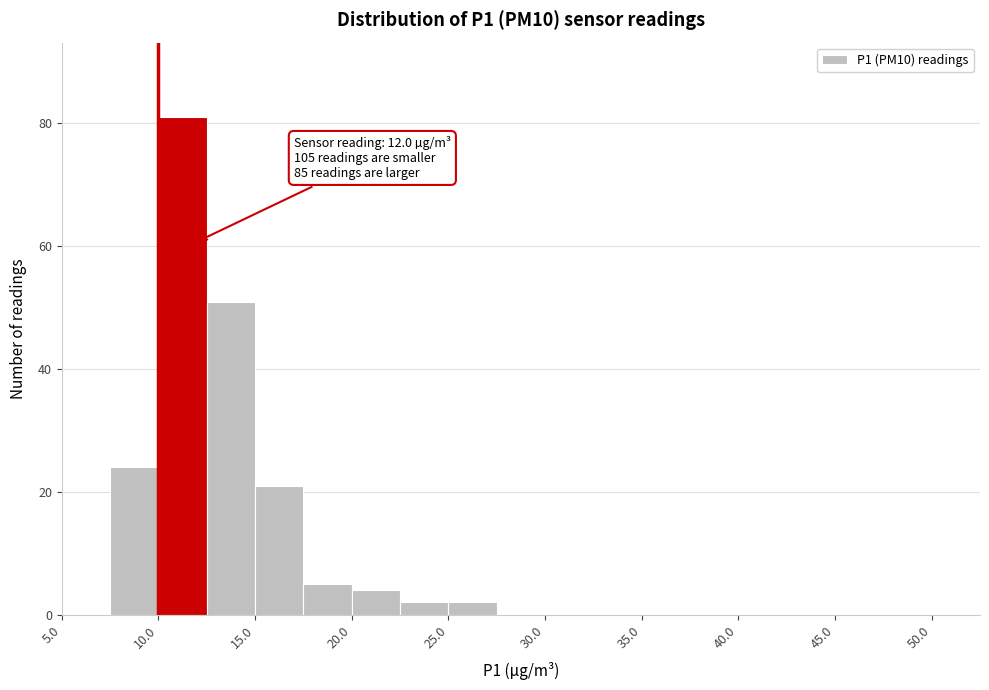

Over which range of the x-axis is the bar tallest?

10.0 to 12.5